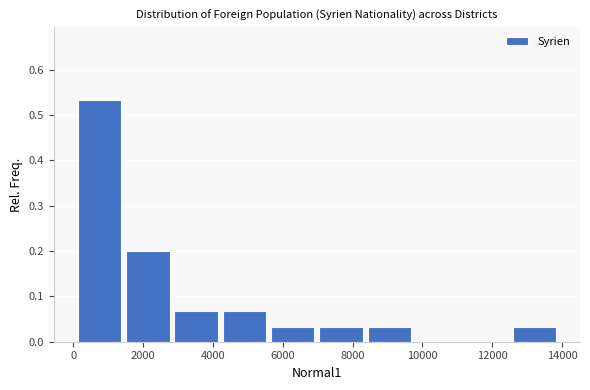

What is the height of the bar covering 1600 to 2800 on the x-axis? Neither the bar edges nor the heights are printed on the chart, so give them approximately, as read against the axes.

0.20